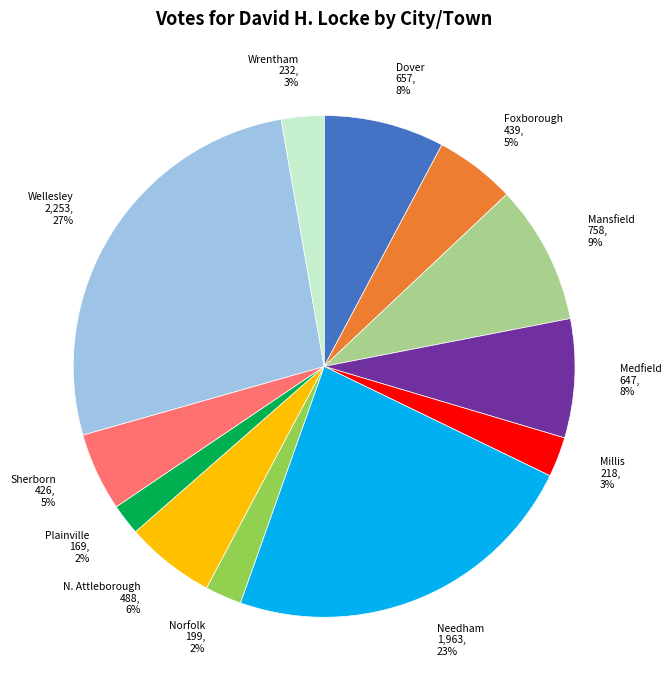

To the nearest percent, what is the average slice percentage?

8%